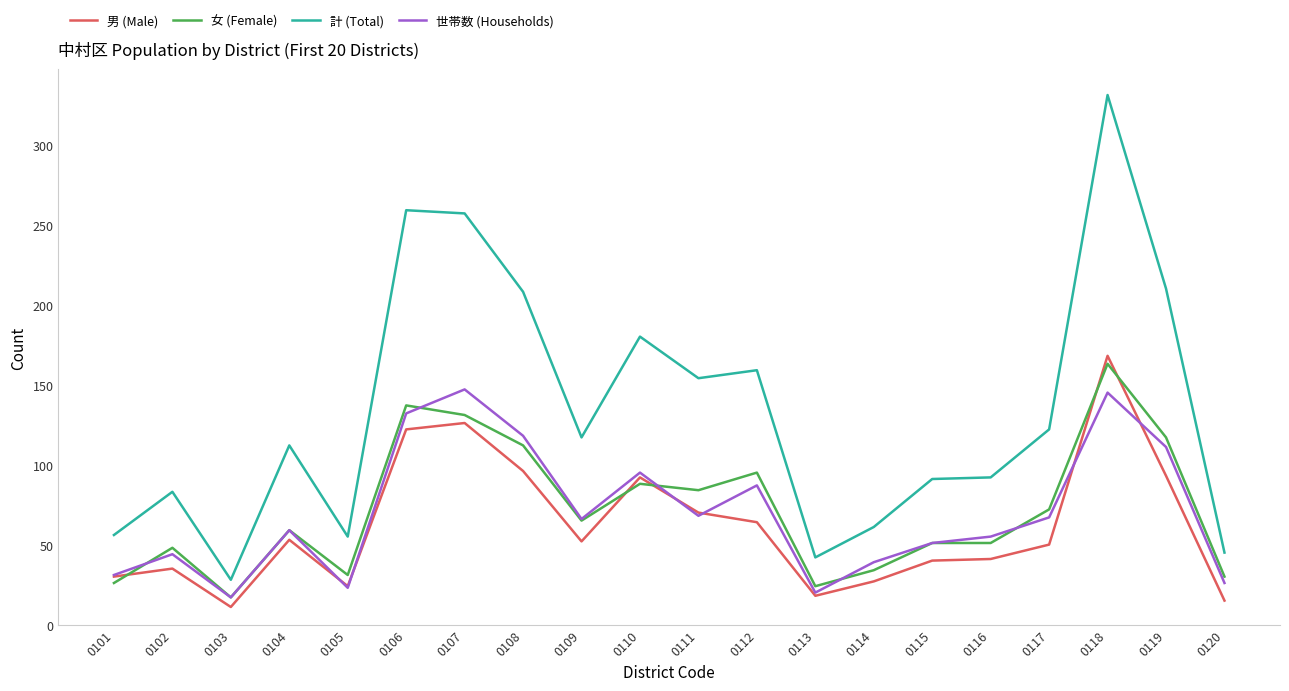

After their last crossing, which series has the higher values: 女 (Female) or 世帯数 (Households)?

女 (Female)